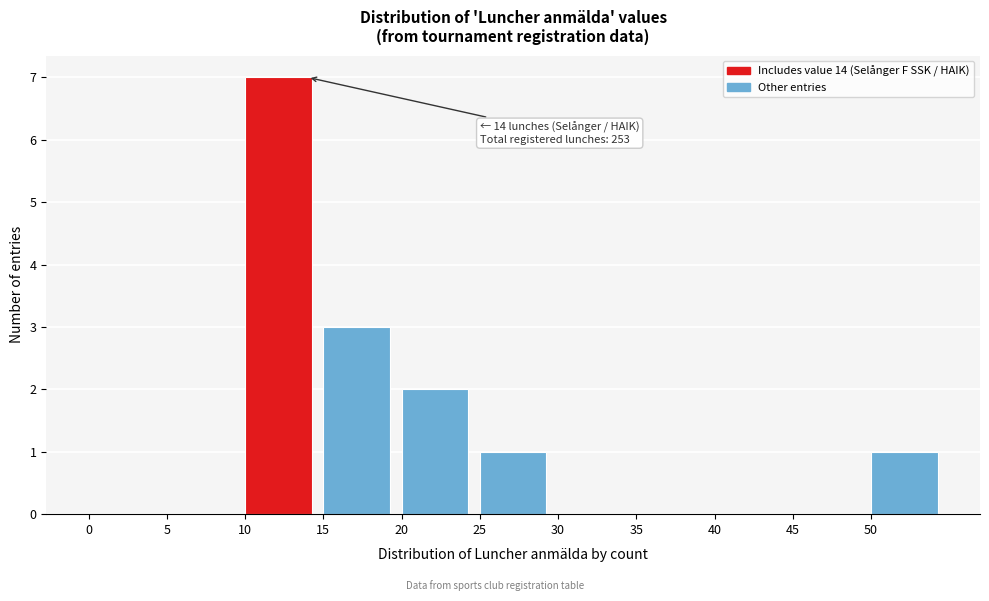

Which range on the x-axis has the tallest bar?

10 to 15